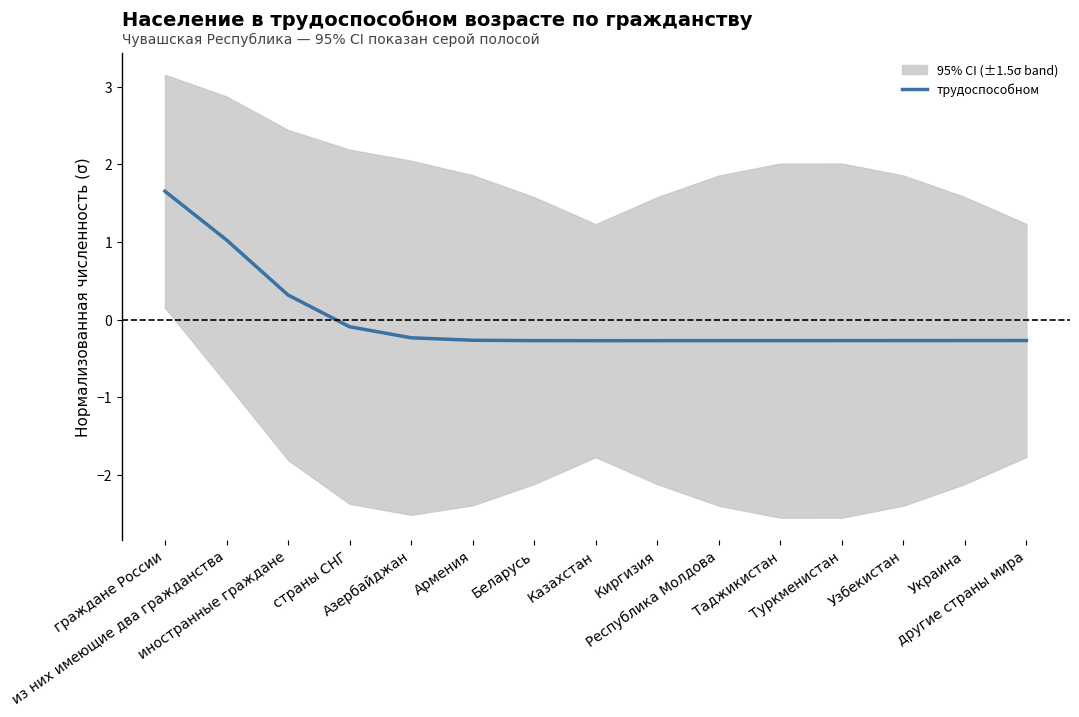

How many lines are shown in the chart?

1